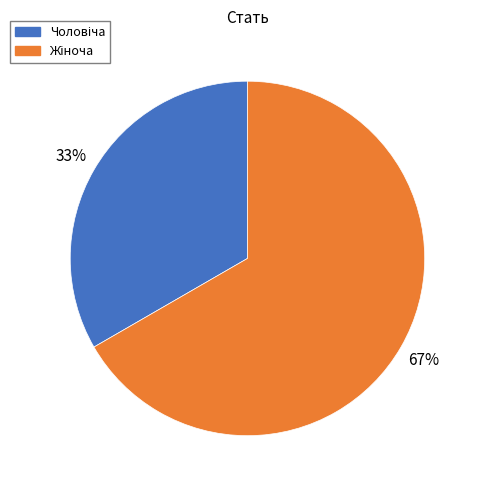

To the nearest percent, what is the average slice percentage?

50%